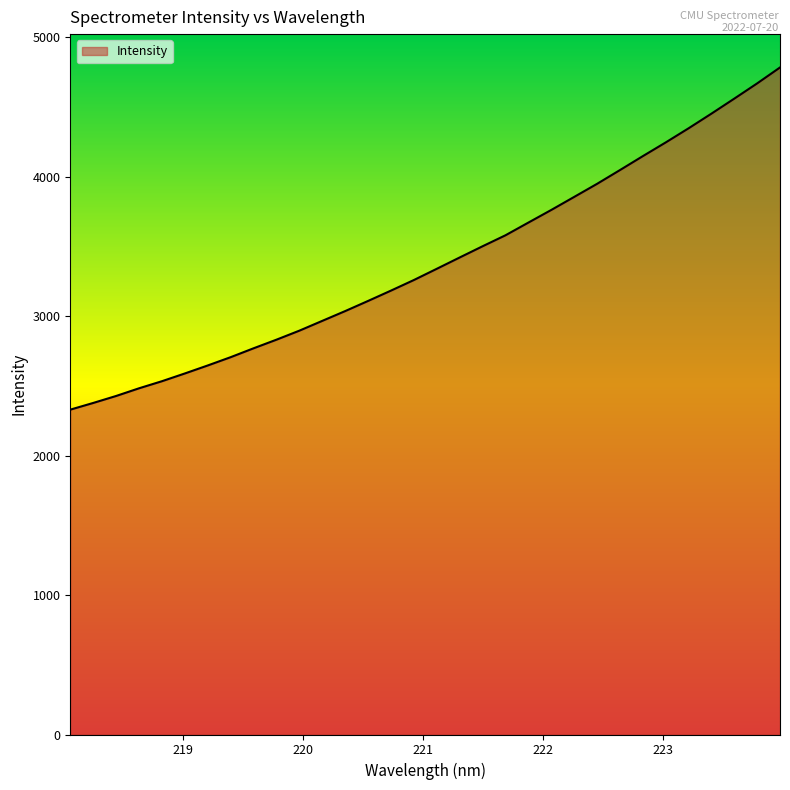

What is the smallest value displayed?

2329.8